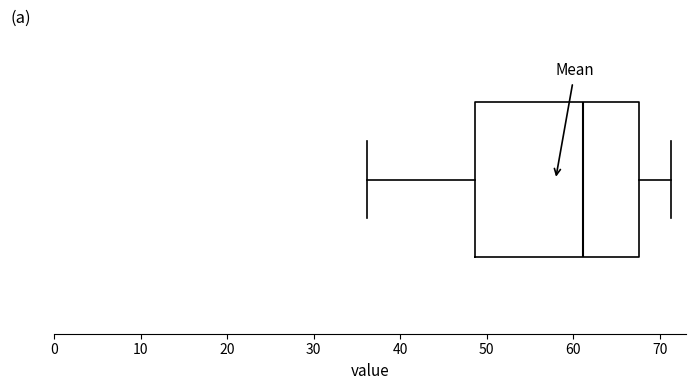

Where does the median line of the box sit on the x-axis? The values are not printed on the chart, so give them approximately, as read against the axis.

61